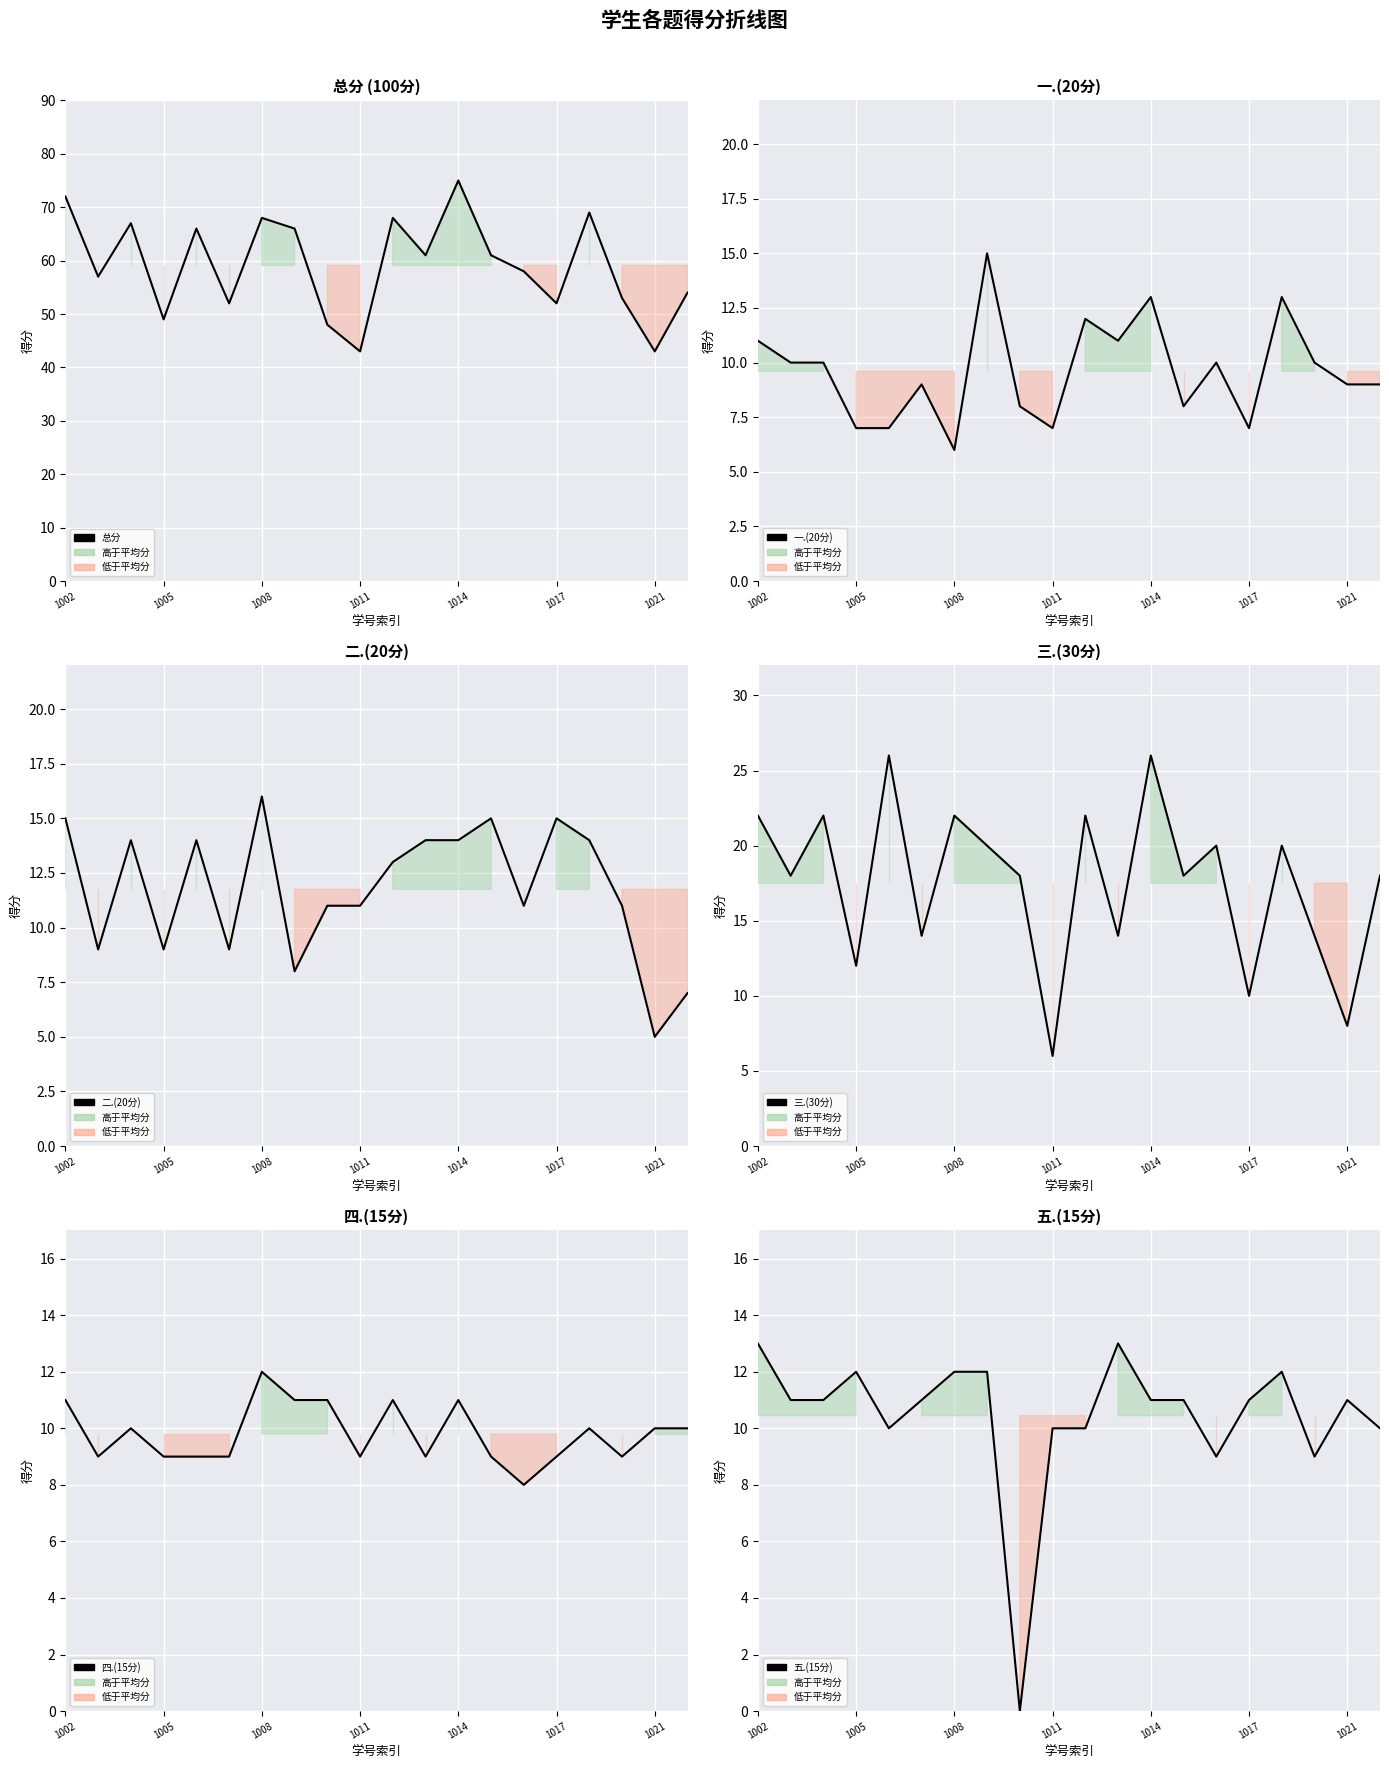

True or false: 五.(15分) has more than 1 interior local peaks.

True